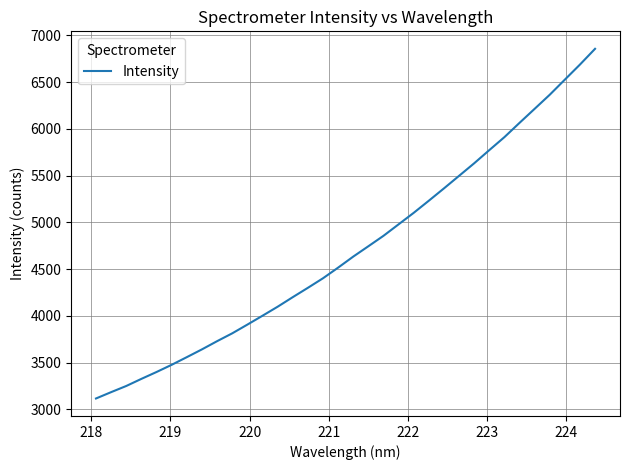

What is the smallest value displayed?

3115.2